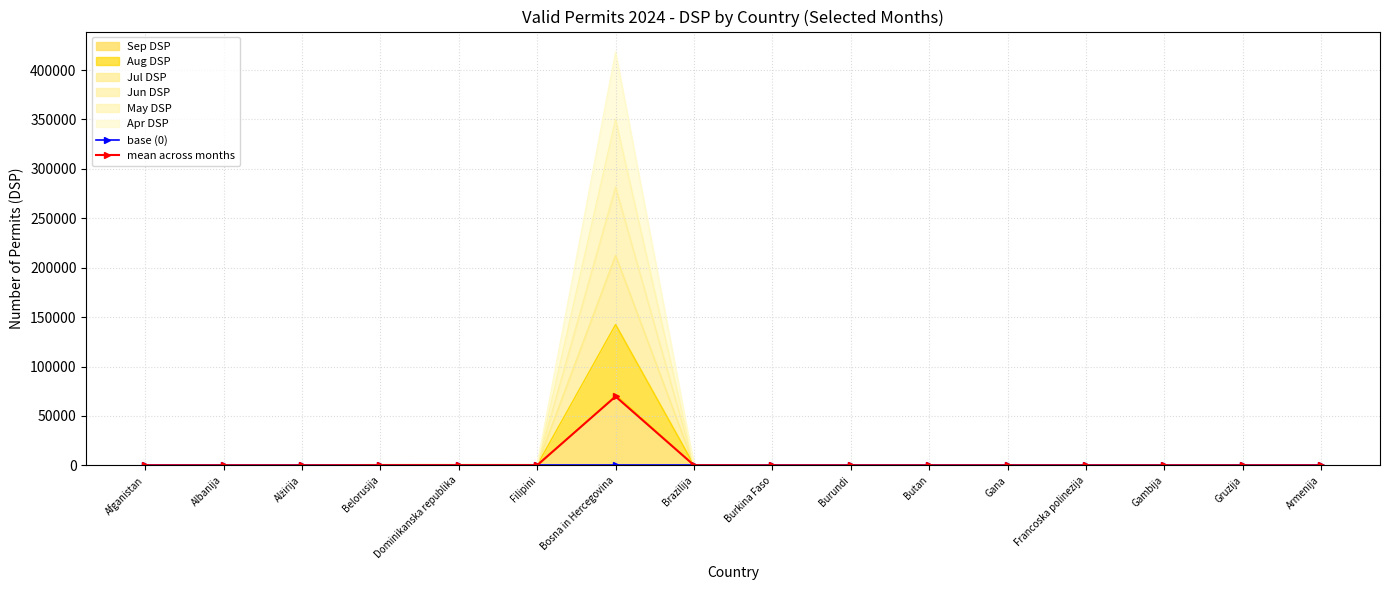

At which label does base (0) reach its peak?

Afganistan